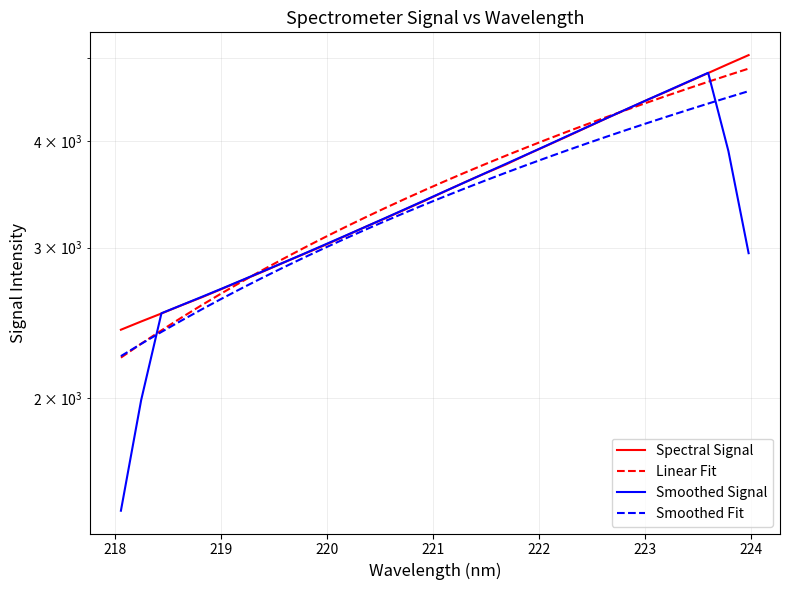

What is the value of the Smoothed Signal point at the 5th from the left?

2627.5